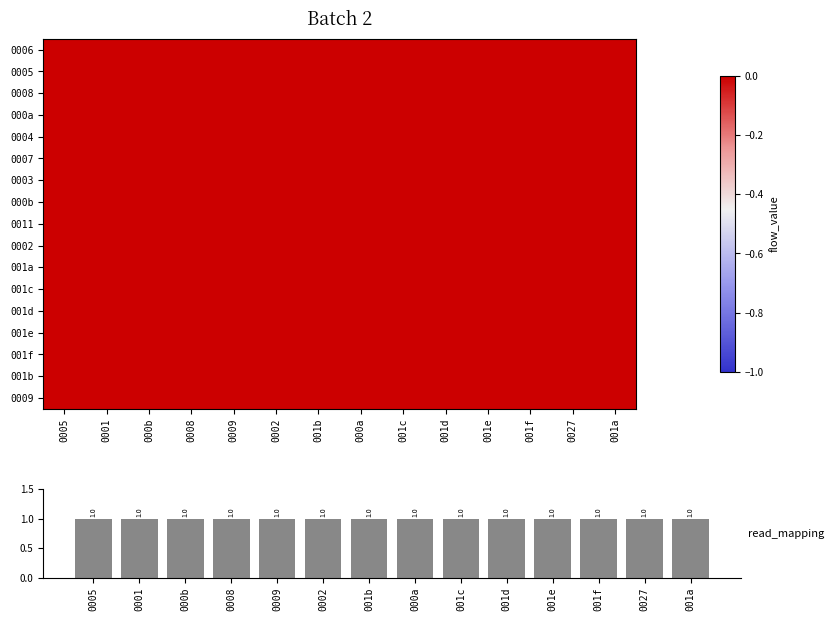

At which label is 001c closest to 0?

0005